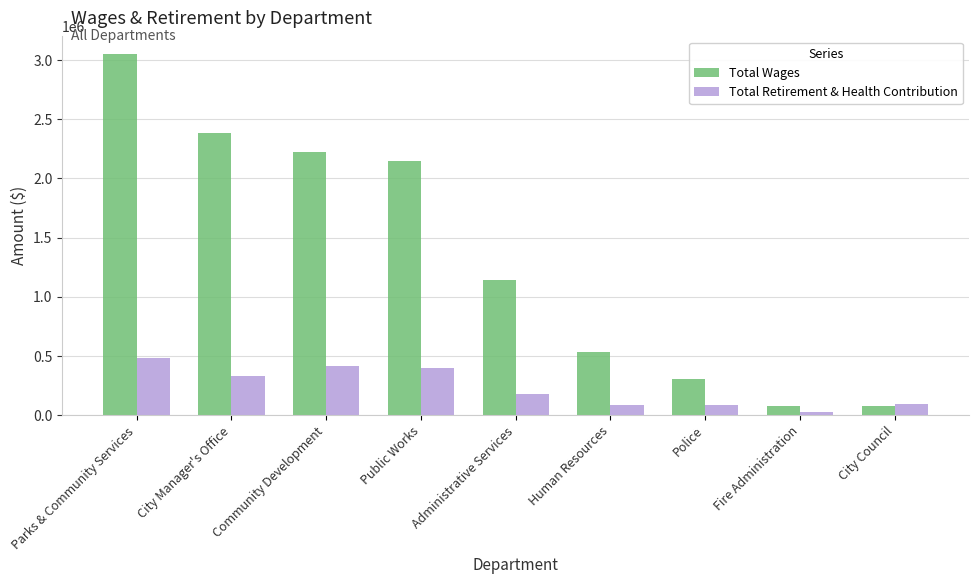

How many categories are shown in the chart?

9